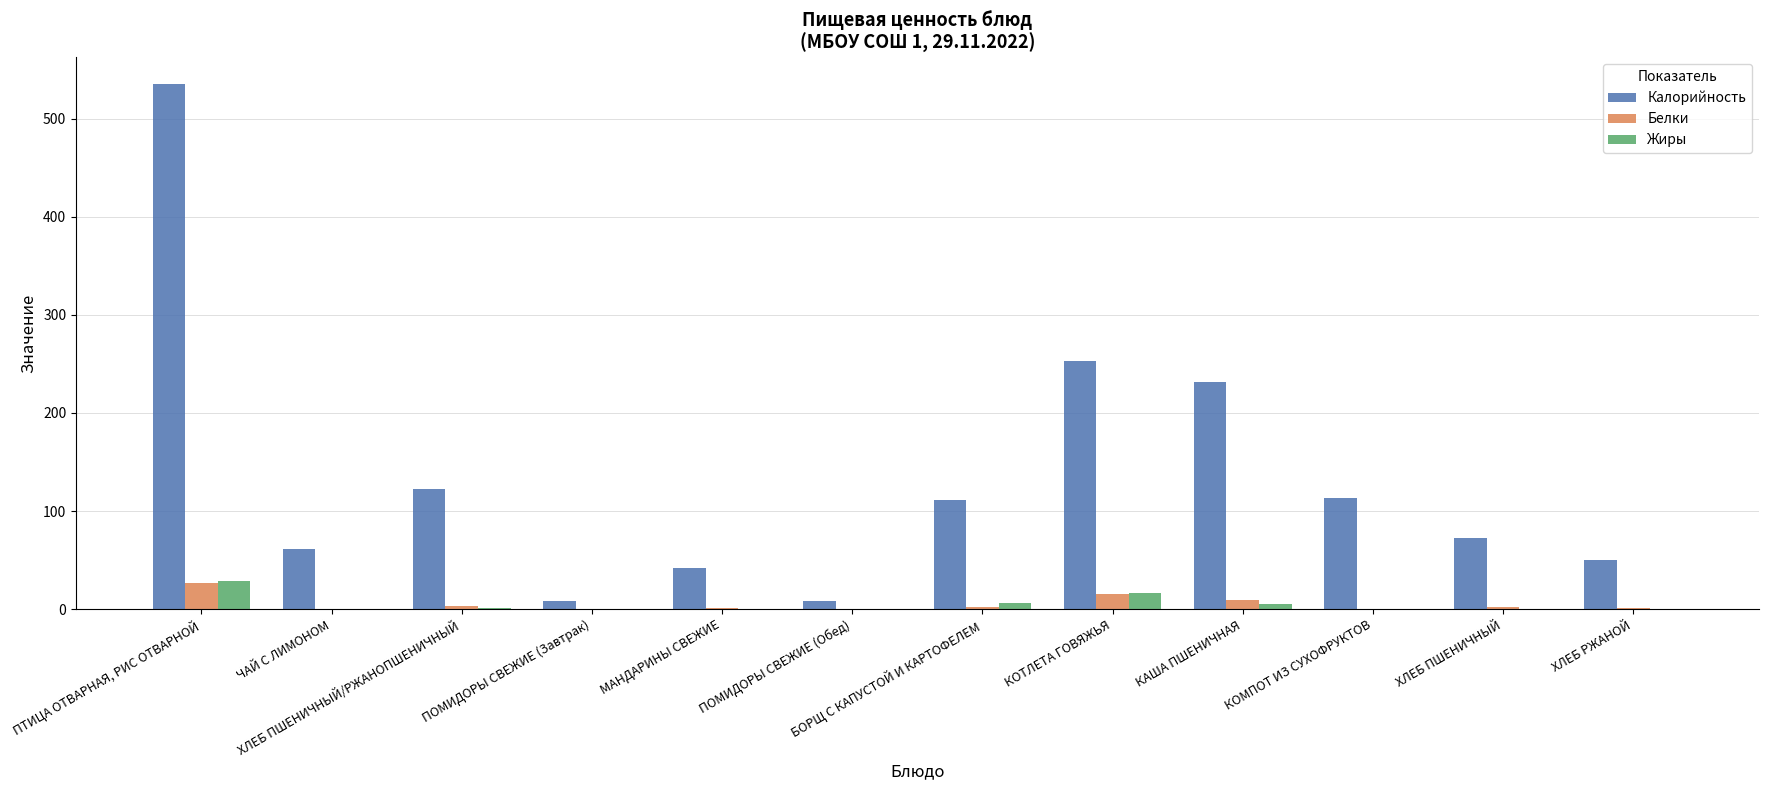

How many distinct data groups are displayed?

3